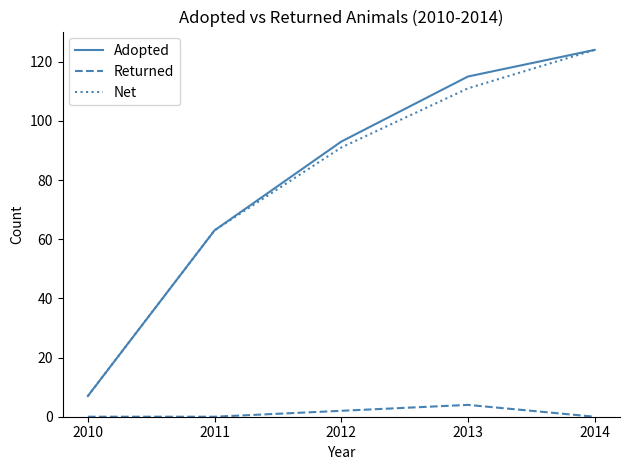

The Net series shows 7 at 2010. True or false?

True